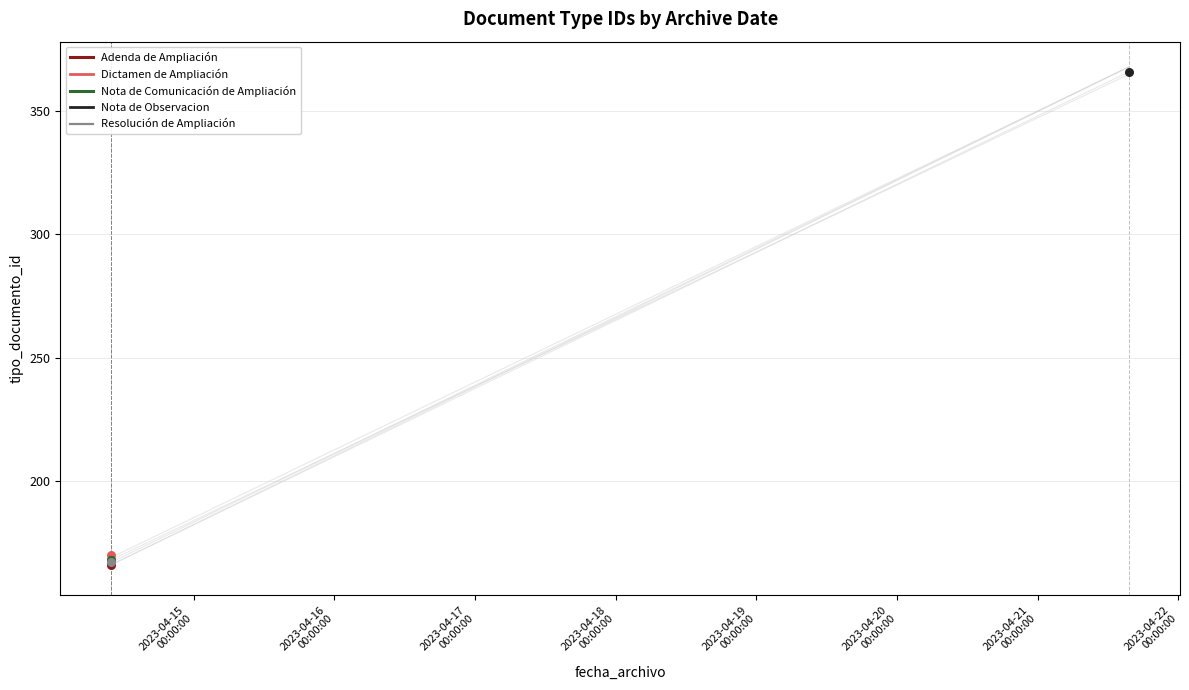

Which has a higher value, 2023-04-21 15:35:43 or 2023-04-14 09:54:48?

2023-04-21 15:35:43